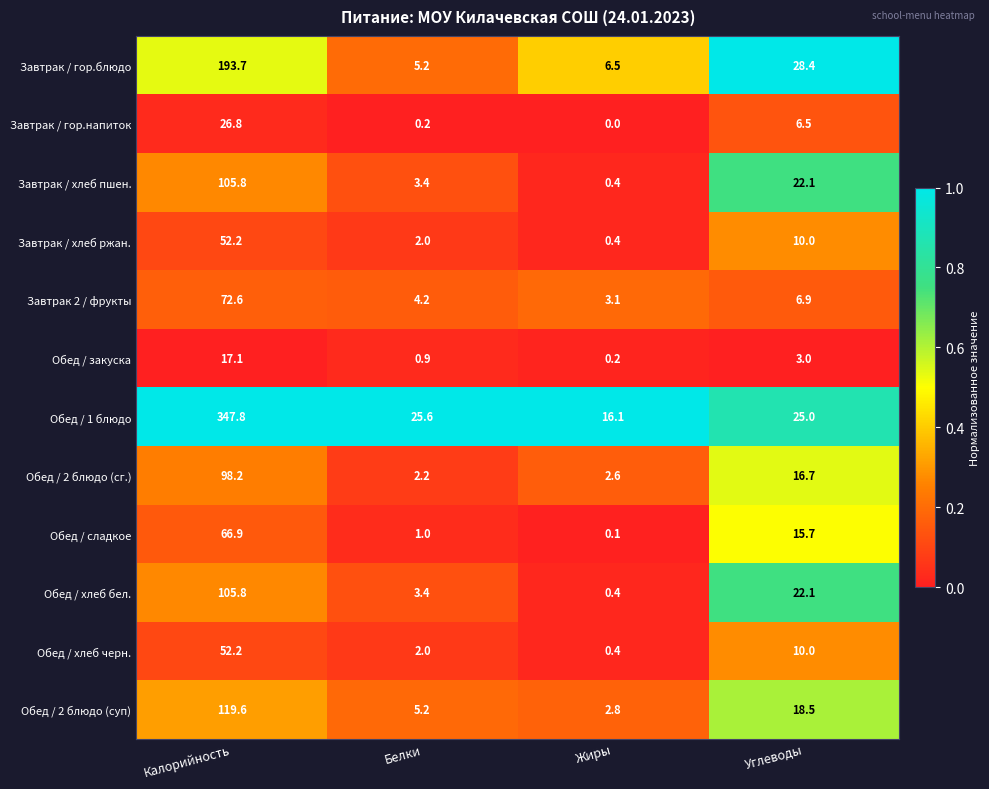

At which category does the chart reach its minimum across all series?

Жиры